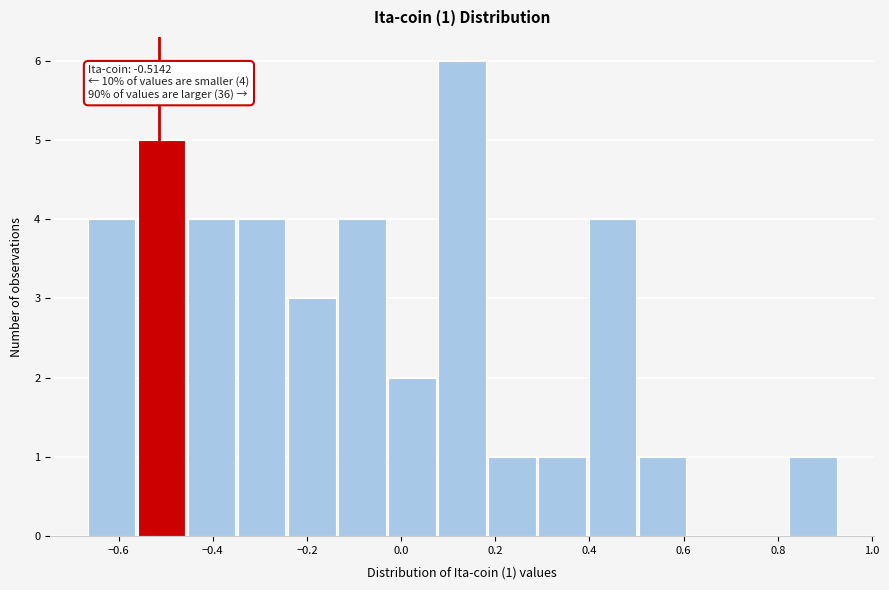

Over which range of the x-axis is the bar tallest?

0.08 to 0.18